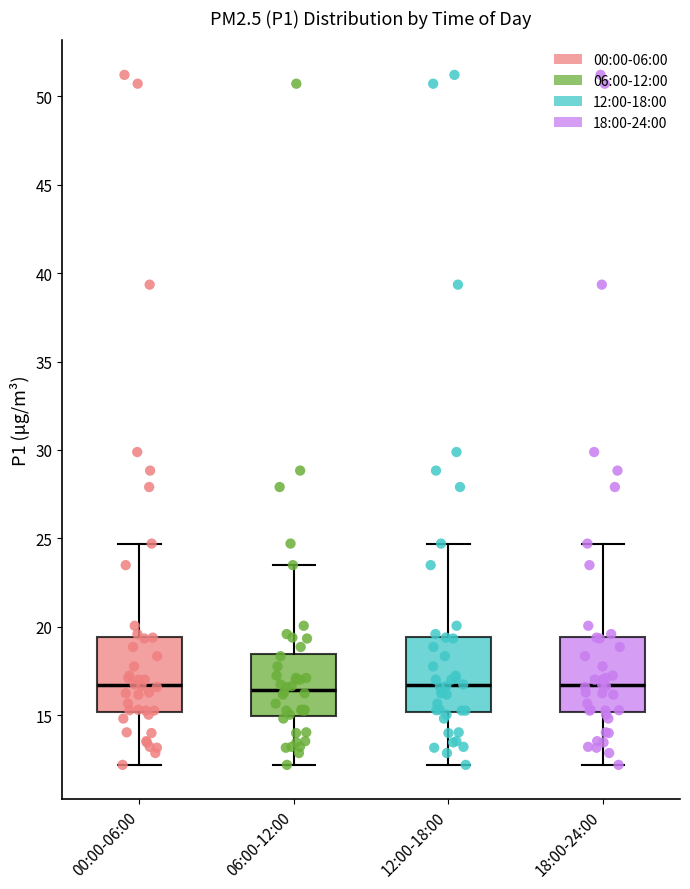

Where is the lower edge of the box for 12:00-18:00 on the y-axis? The values are not printed on the chart, so give them approximately, as read against the axis.

15.0